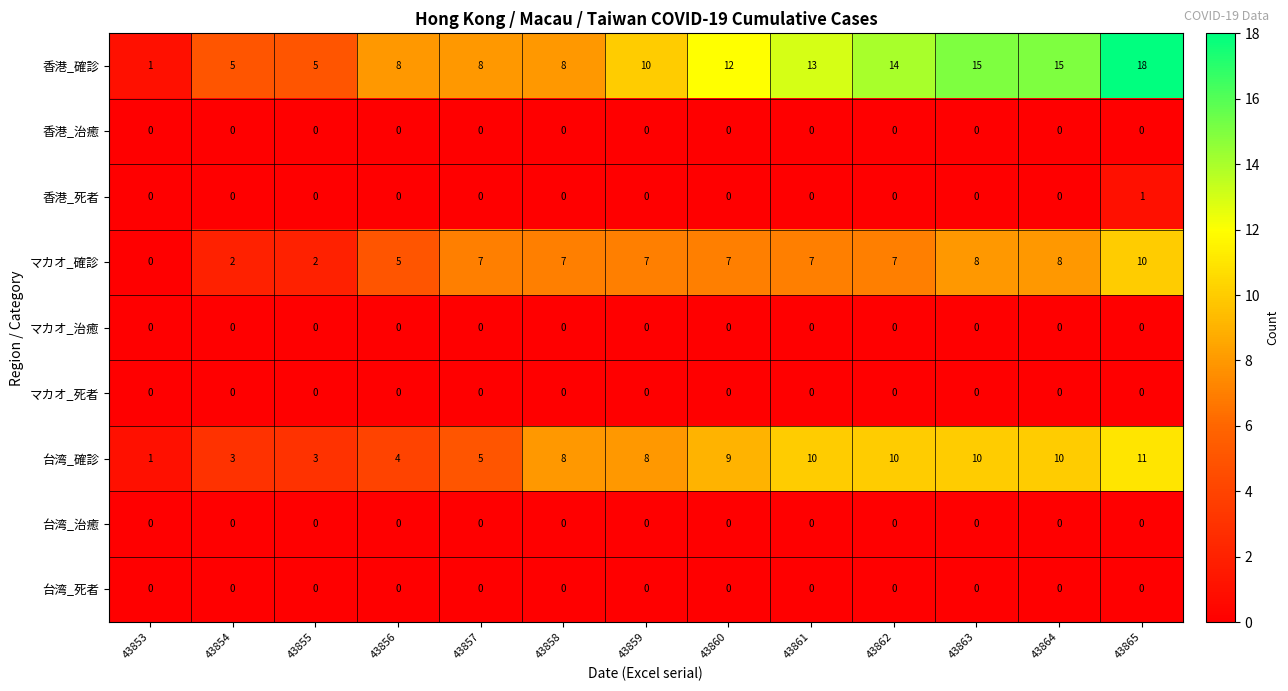

How many 香港_死者 values are between 0 and 1?

13